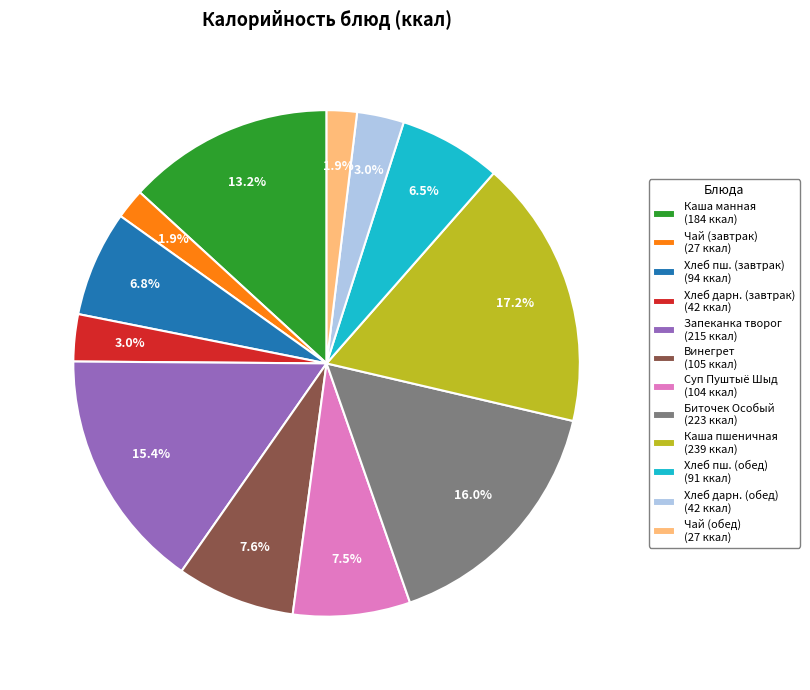

Which has a higher value, Чай (обед) (27 ккал) or Суп Пуштыё Шыд (104 ккал)?

Суп Пуштыё Шыд (104 ккал)